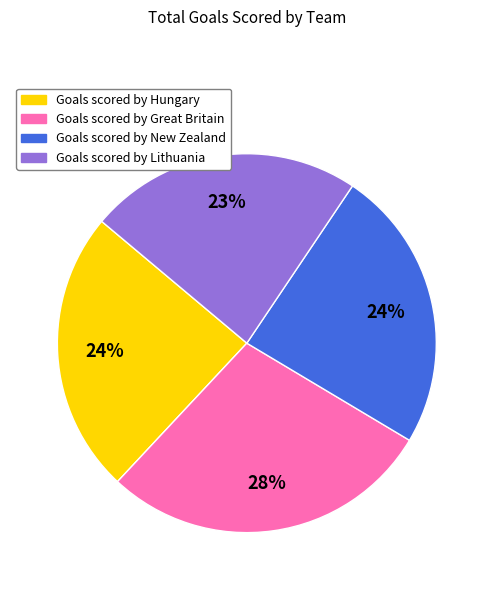

Is there a majority slice in this chart?

No